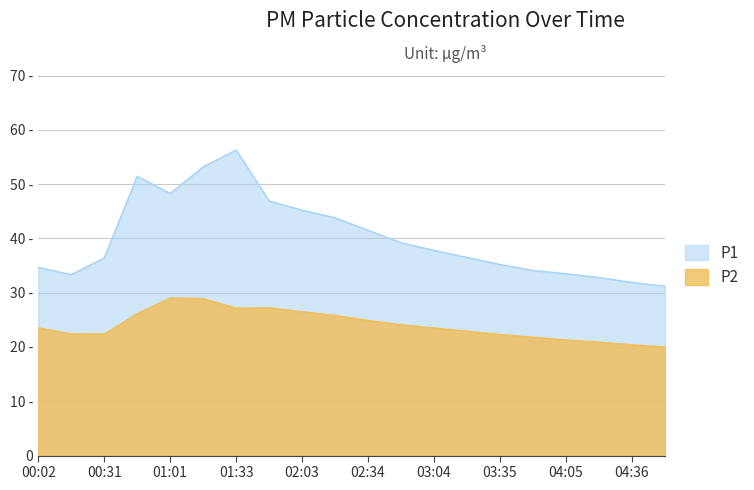

At which label is P1 closest to 43?

02:18